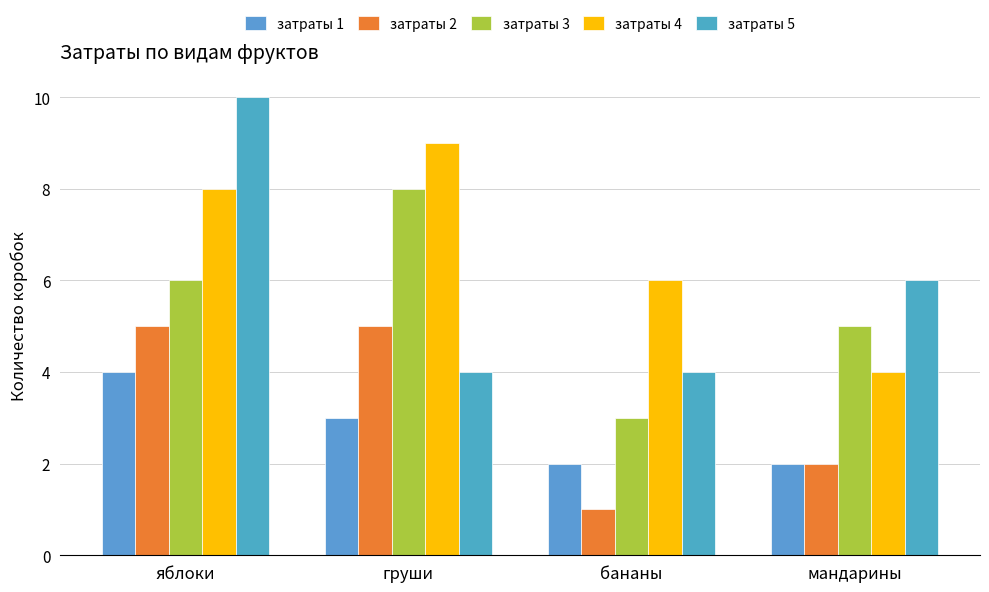

The value of затраты 3 at яблоки is 10. True or false?

False